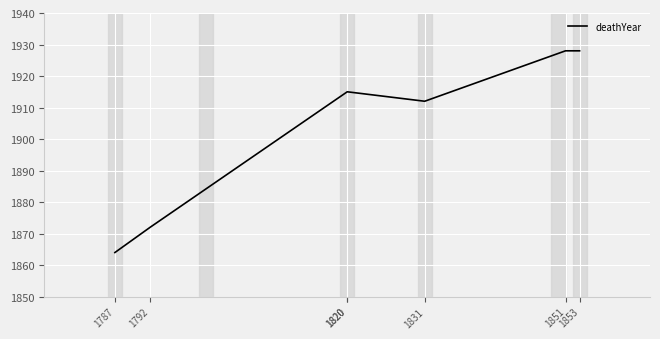

True or false: the data has more than 0 interior local peaks.

False